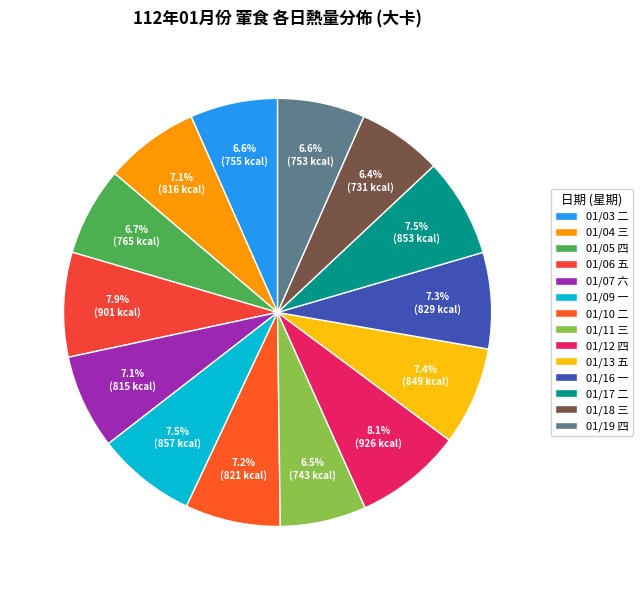

What is the ratio of the value at 01/17 二 to the value at 01/18 三?

1.2